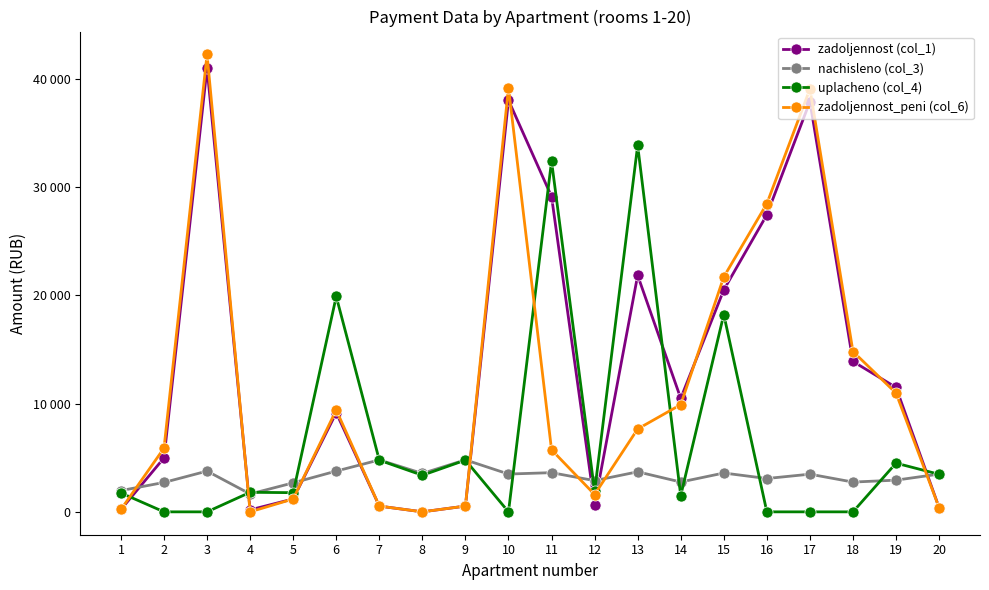

True or false: zadoljennost_peni (col_6) has more than 2 points higher than both neighbors.

True